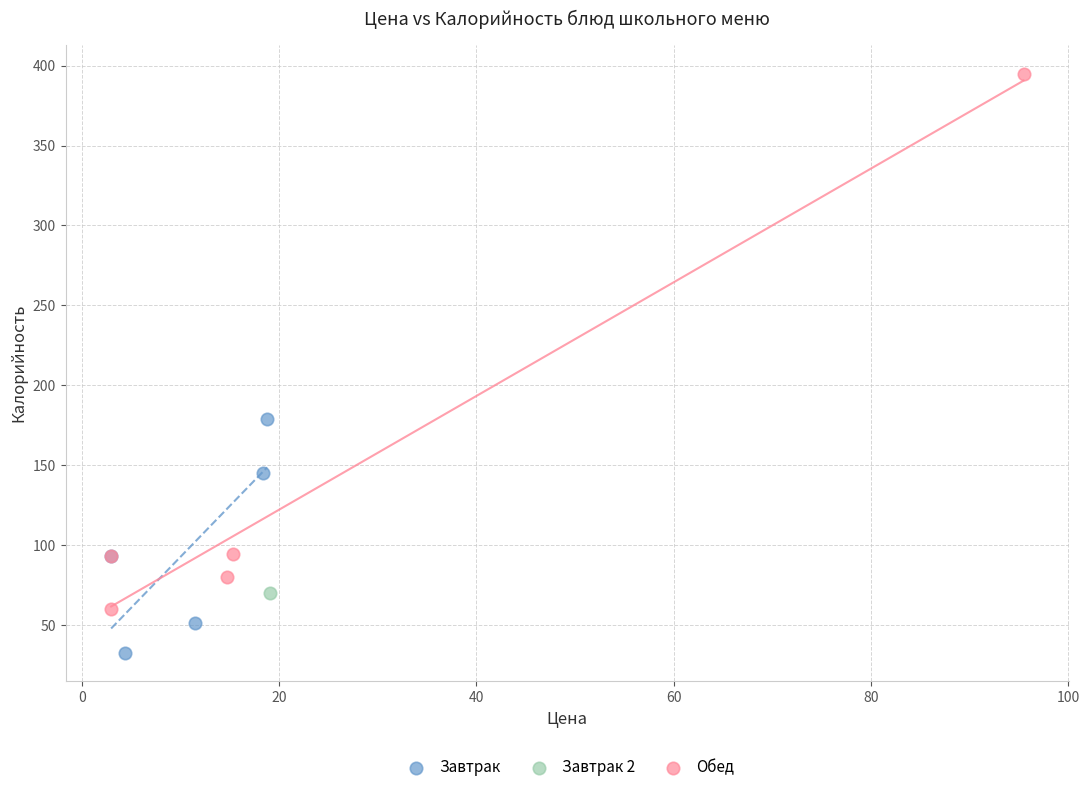

Which series contains the lowest Y value?

Завтрак